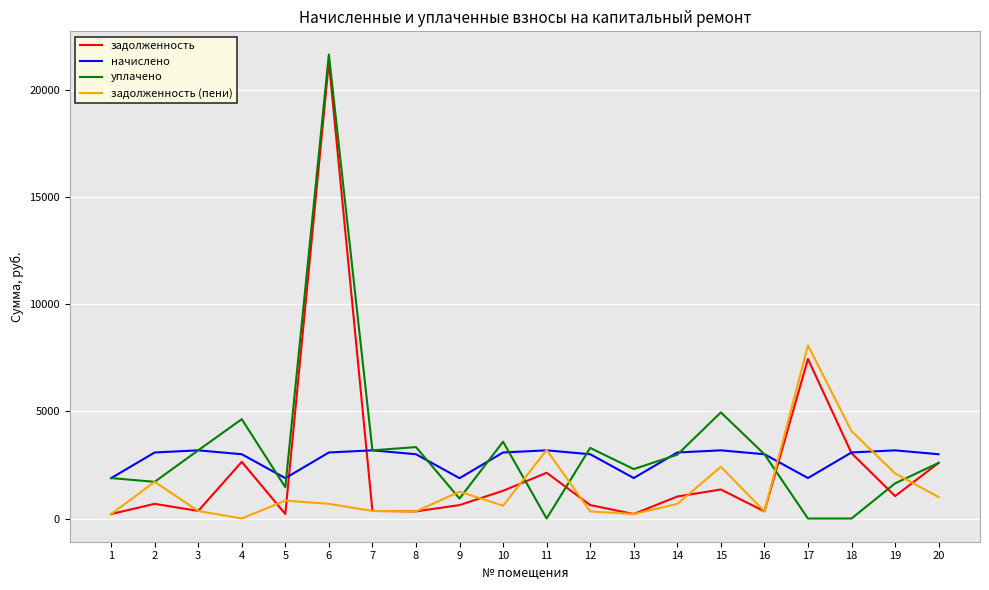

Is the value of начислено at 16 greater than the value of уплачено at 1?

Yes